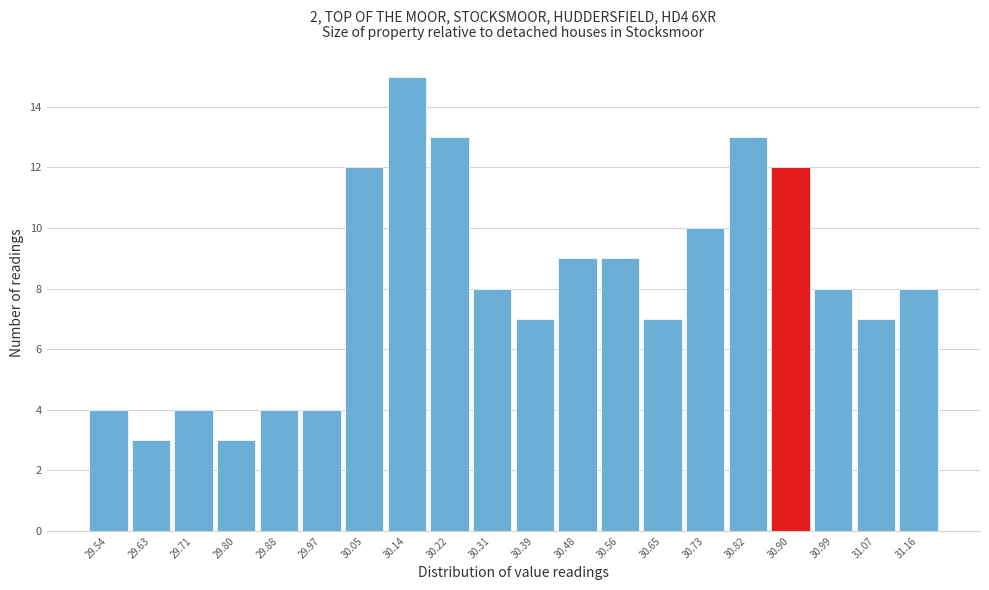

Over which range of the x-axis is the bar tallest?

30.095 to 30.180